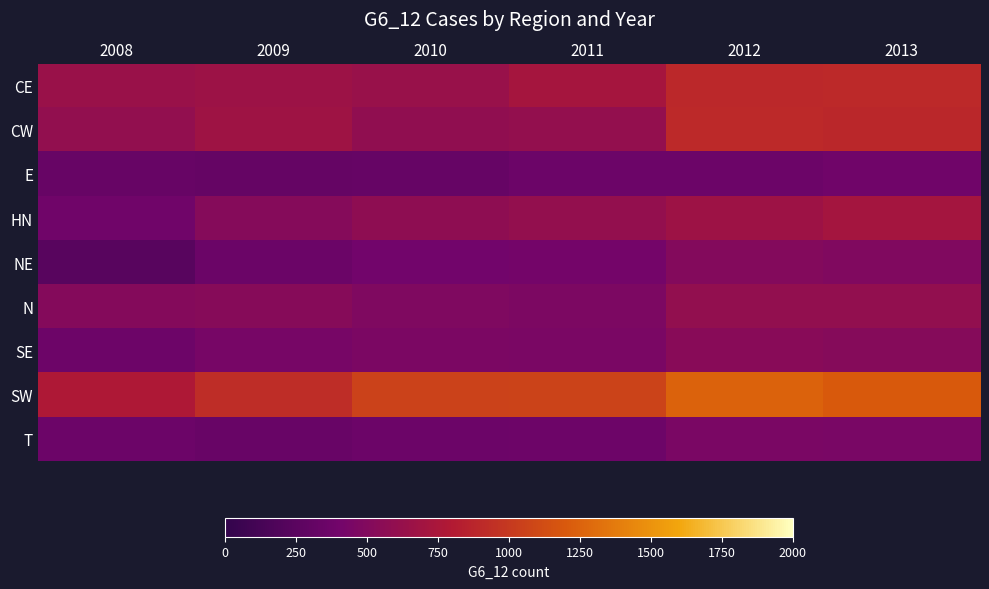

What is the maximum value shown in the chart?

1243